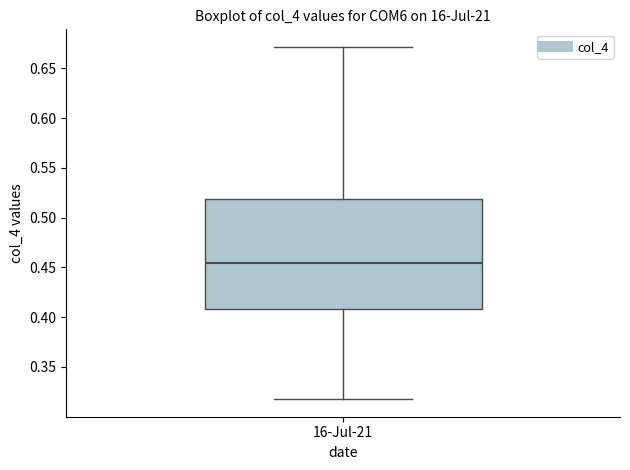

Transcribe this box plot: give where the median line is, the range the box spans, and where the two whiskers end, as read against the y-axis. The values are not printed on the chart, so give them approximately, as read against the axis.

median 0.455, box 0.410 to 0.520, whiskers 0.320 to 0.670